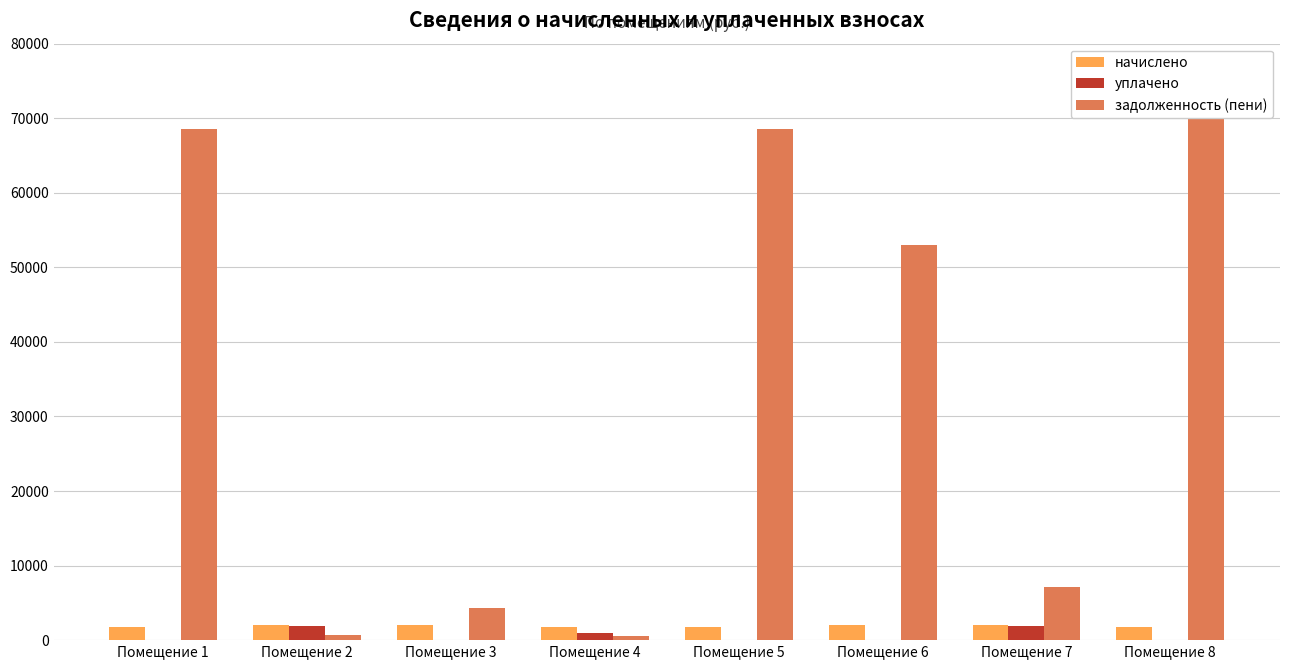

Does the chart contain stacked bars?

No